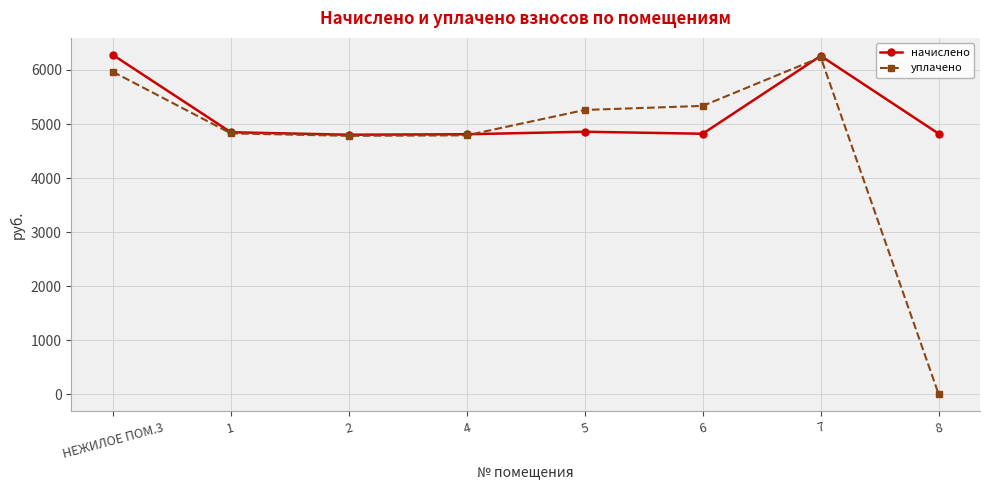

What is the label of the 1st point from the right?

8